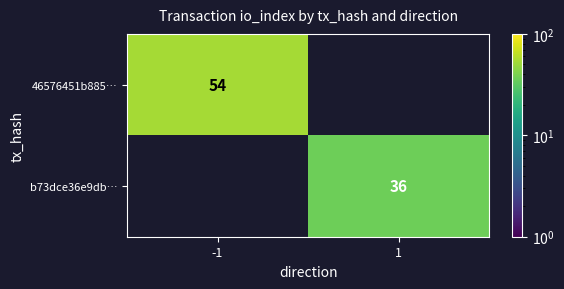

Is it true that 46576451b885… equals 54 at -1?

True